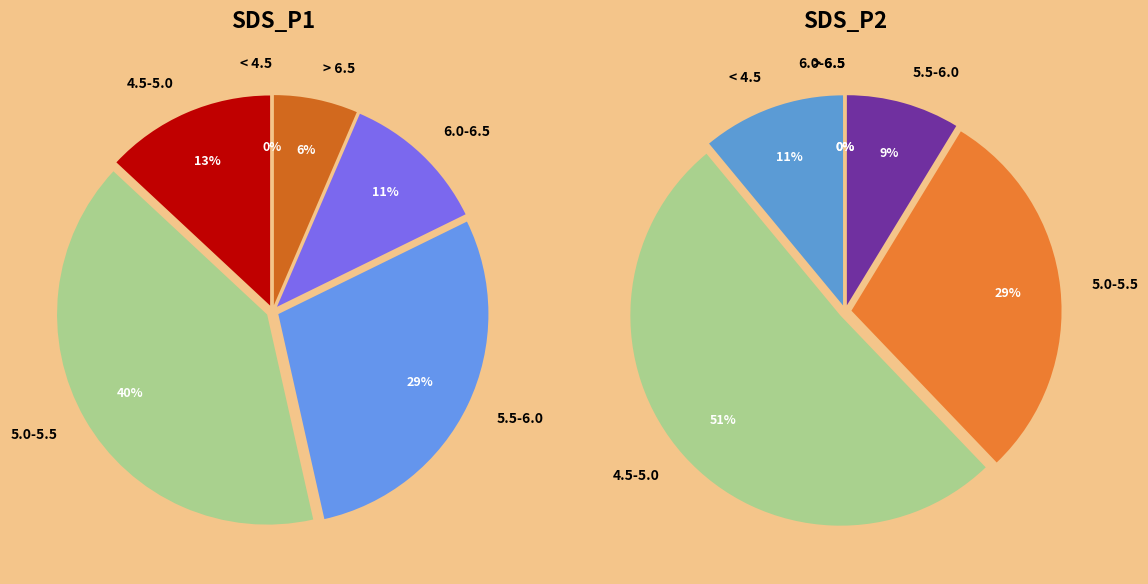

Is there any slice that represents more than half of the pie?

No